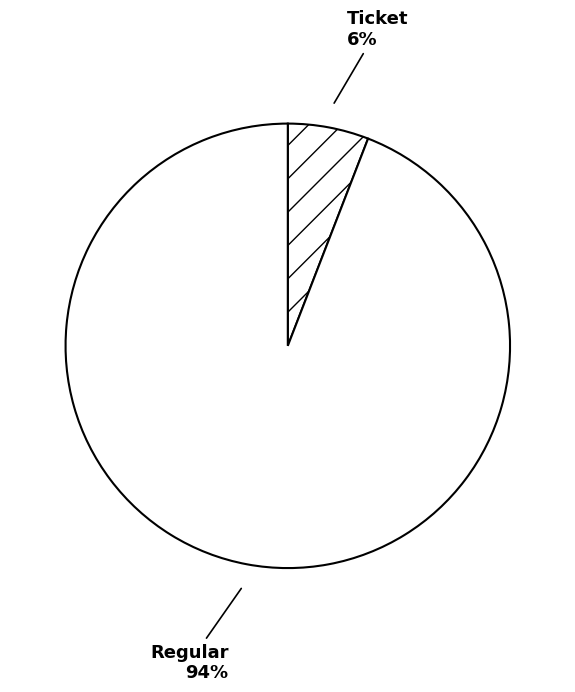

Do Ticket and Regular together represent more than half of the pie?

Yes